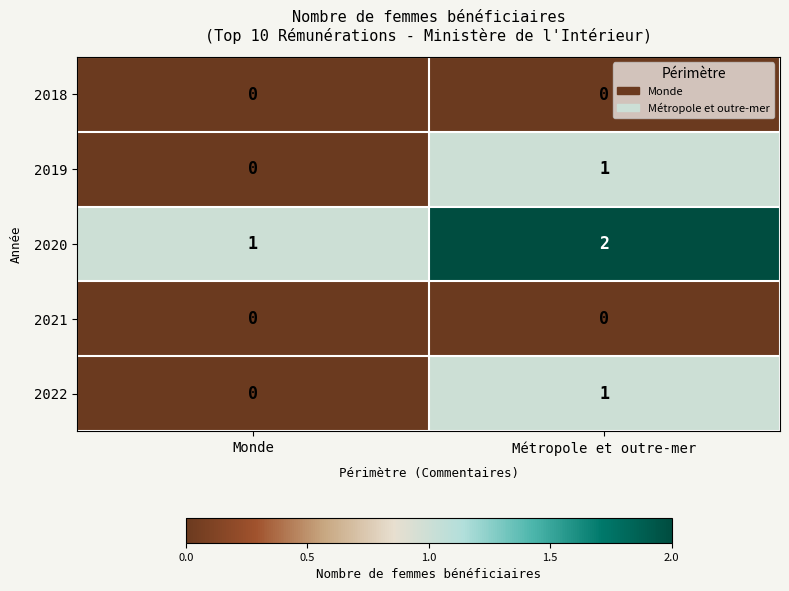

Which category has the highest value across all series?

Métropole et outre-mer